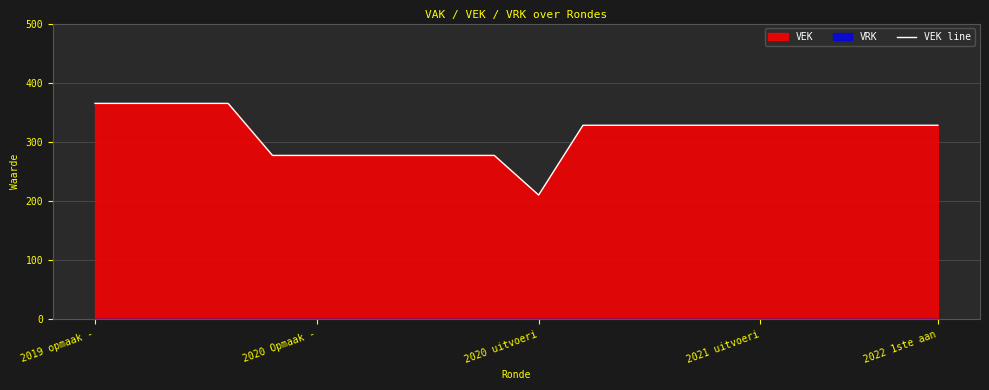

True or false: VEK line has a value of 79 at 2021 uitvoeri.

False